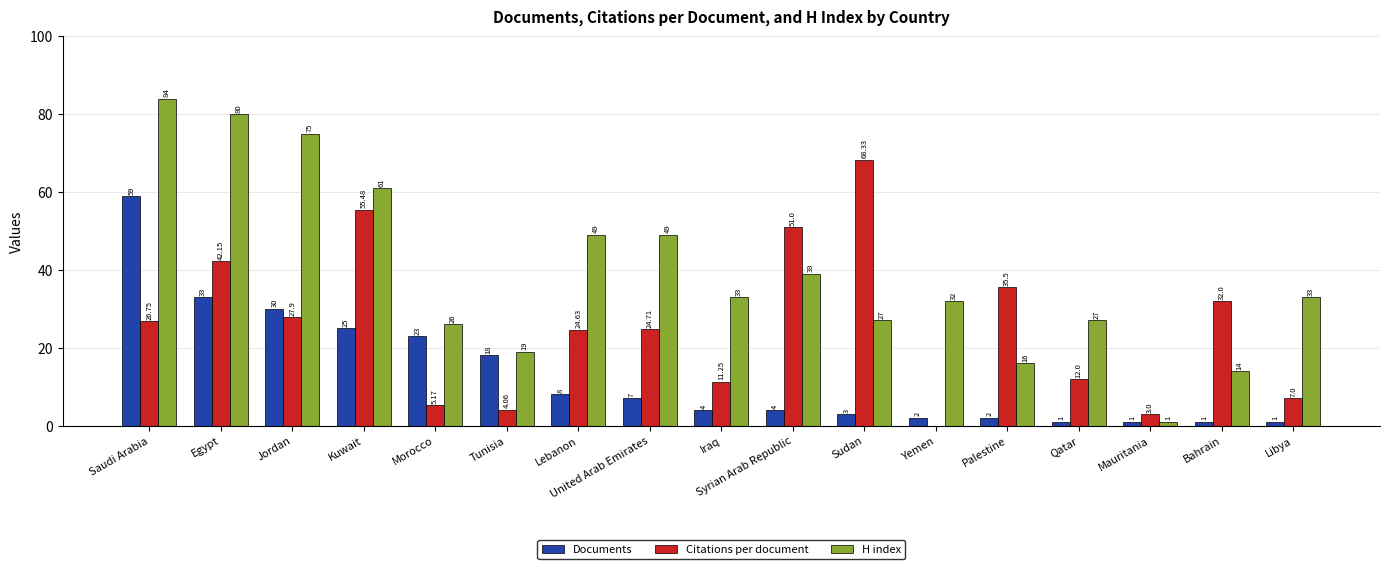

Count the number of categories in the chart.

17